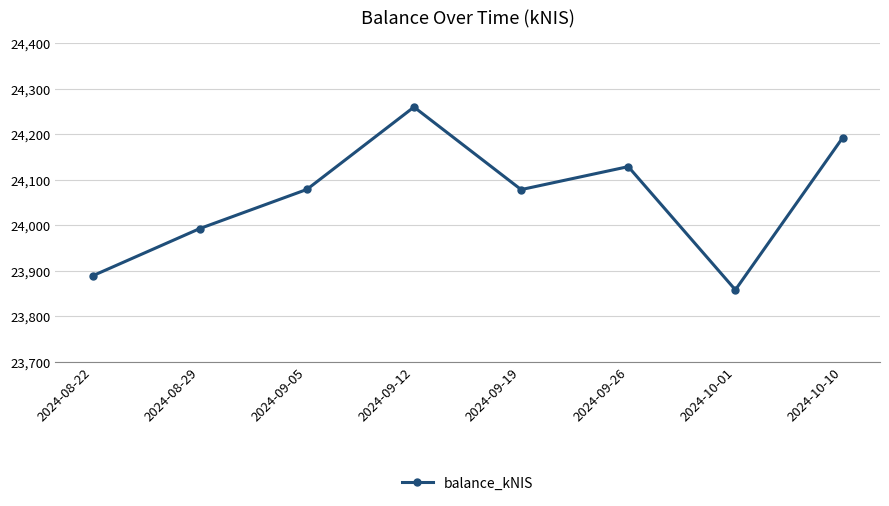

What is the greatest value displayed?

24259.7